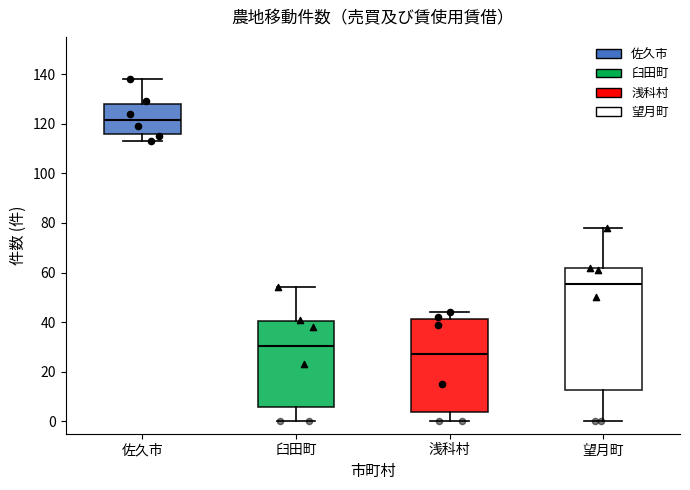

Comparing the boxes themselves (not the whiskers), which one is the tallest?

望月町